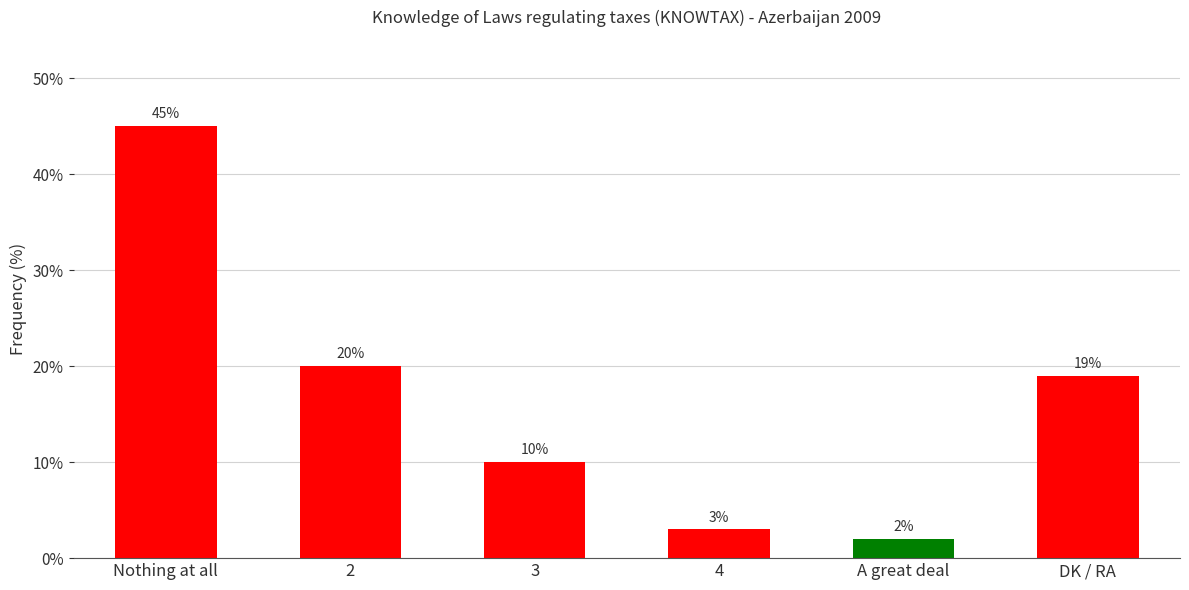

What is the minimum value shown in the chart?

2